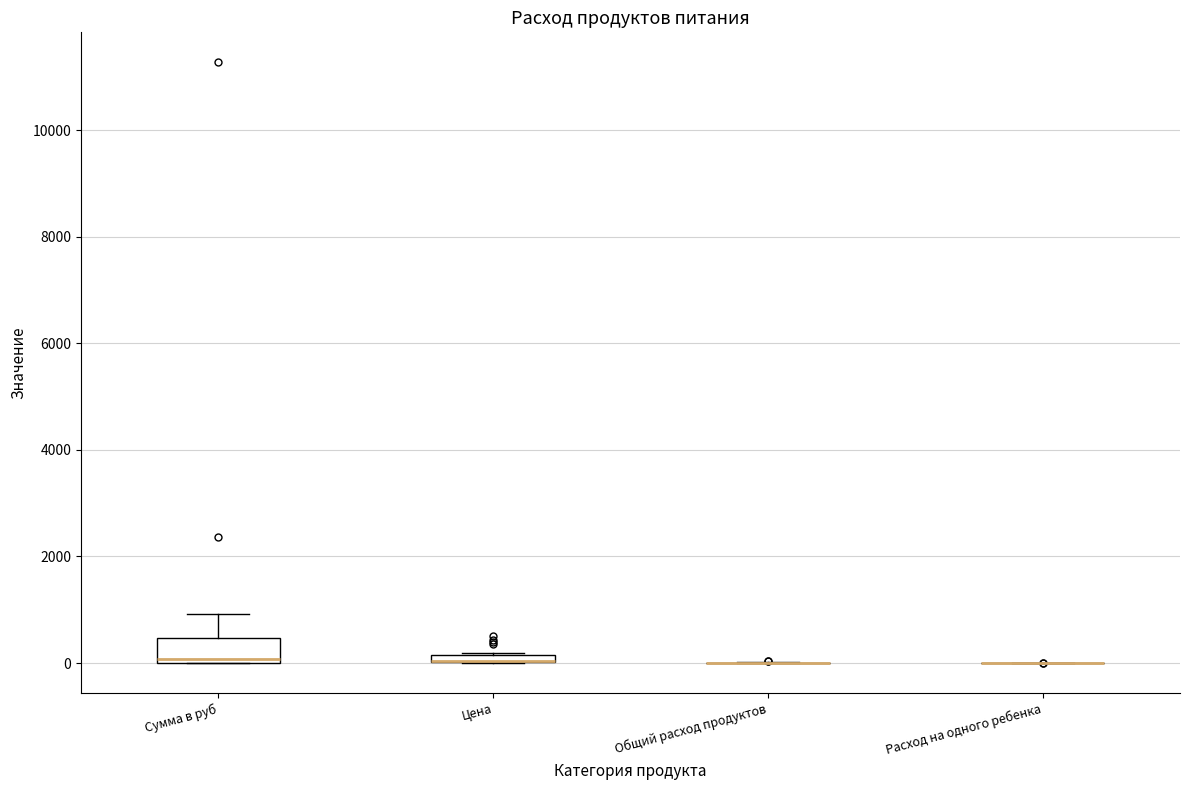

Which box is the tallest, from its lower edge to its upper edge?

Сумма в руб